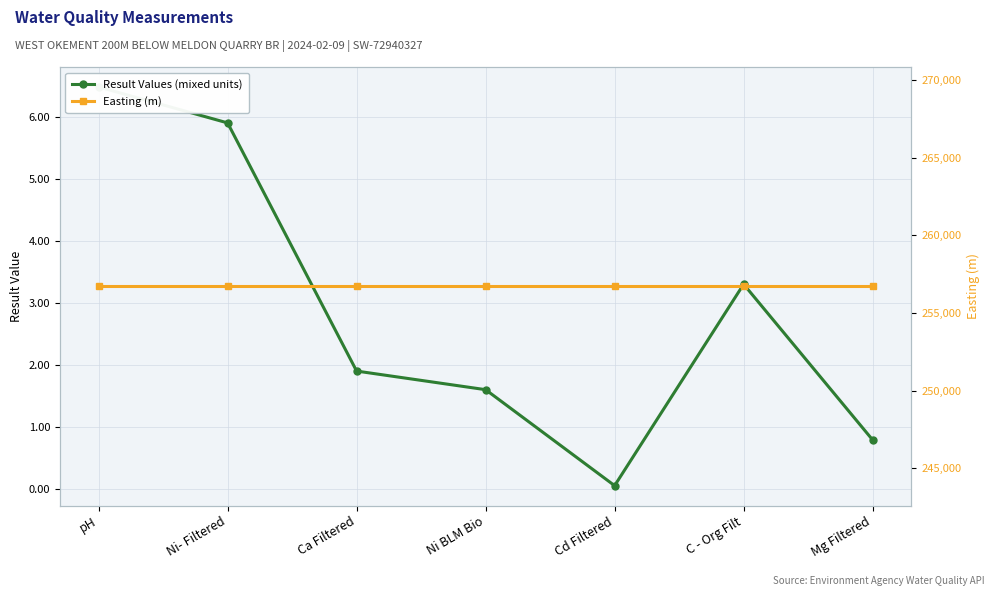

Reading left to right, what are all the values shown in this chart?

Result Values (mixed units): pH=6.5	Ni- Filtered=5.9	Ca Filtered=1.9	Ni BLM Bio=1.6	Cd Filtered=0.1	C - Org Filt=3.3	Mg Filtered=0.8
Easting (m): pH=256722.0	Ni- Filtered=256722.0	Ca Filtered=256722.0	Ni BLM Bio=256722.0	Cd Filtered=256722.0	C - Org Filt=256722.0	Mg Filtered=256722.0